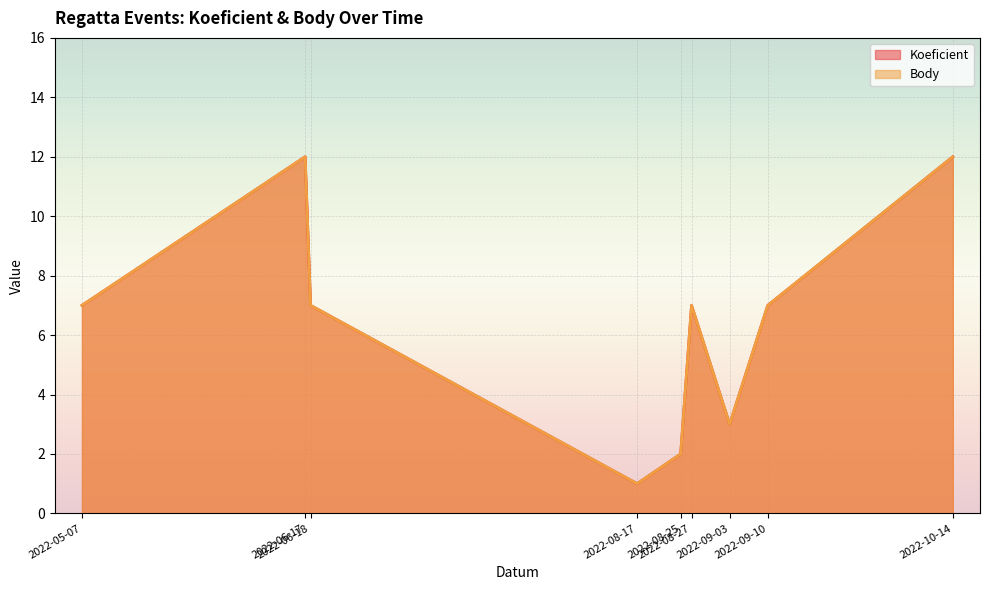

Which label corresponds to the largest value in the chart?

2022-06-17